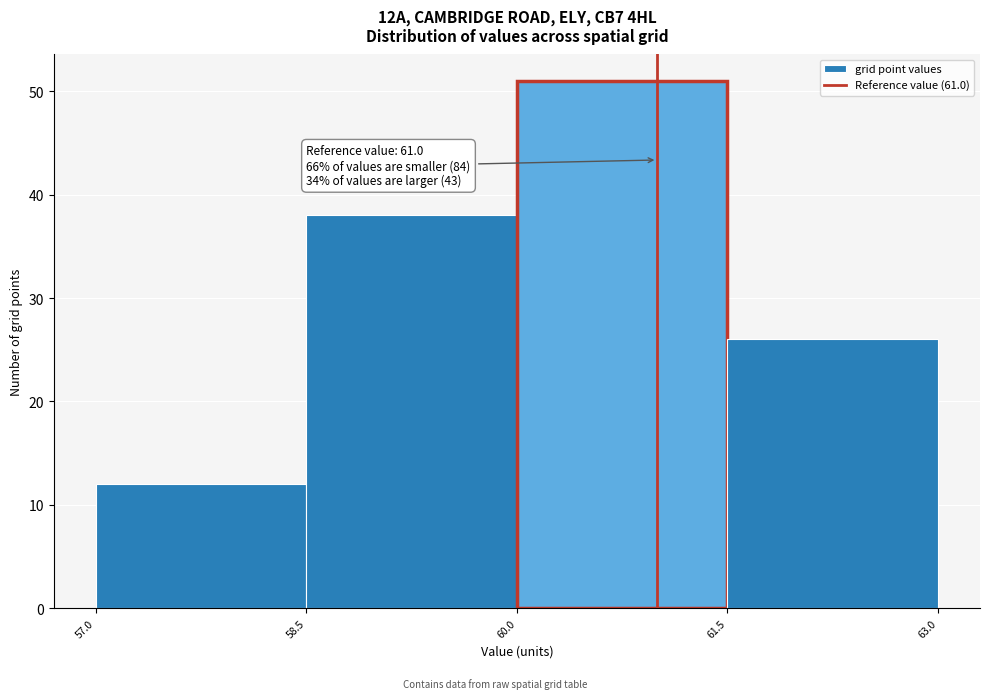

Over which range of the x-axis is the bar tallest?

60.0 to 61.5